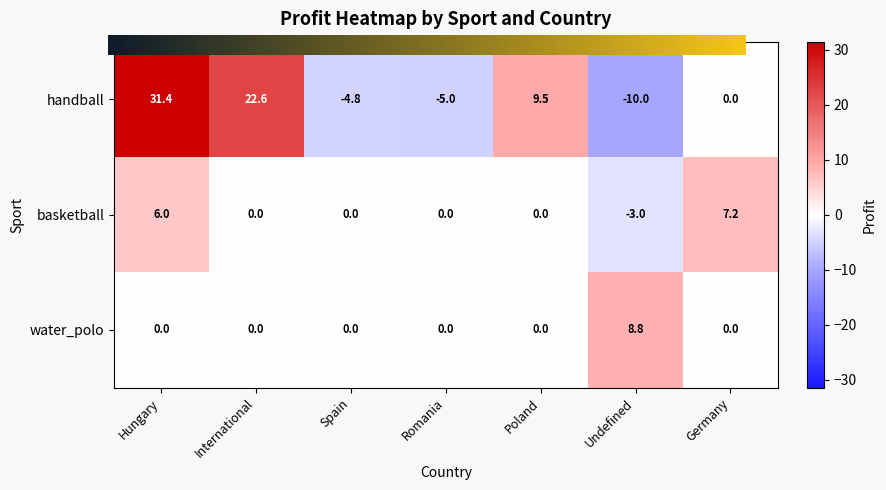

What is the average value of the basketball series?

1.5